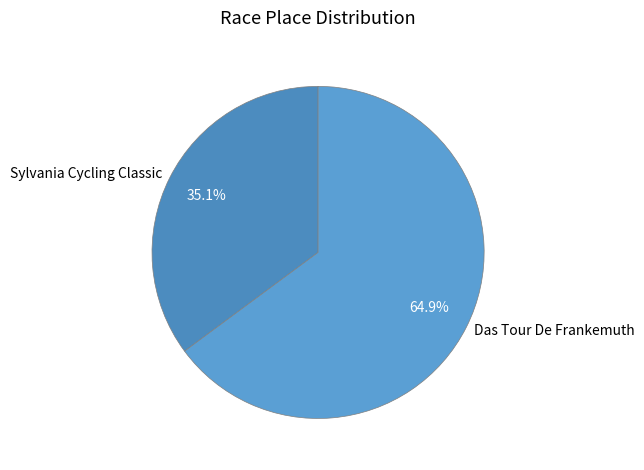

What percentage is the Das Tour De Frankemuth slice, to the nearest percent?

65%